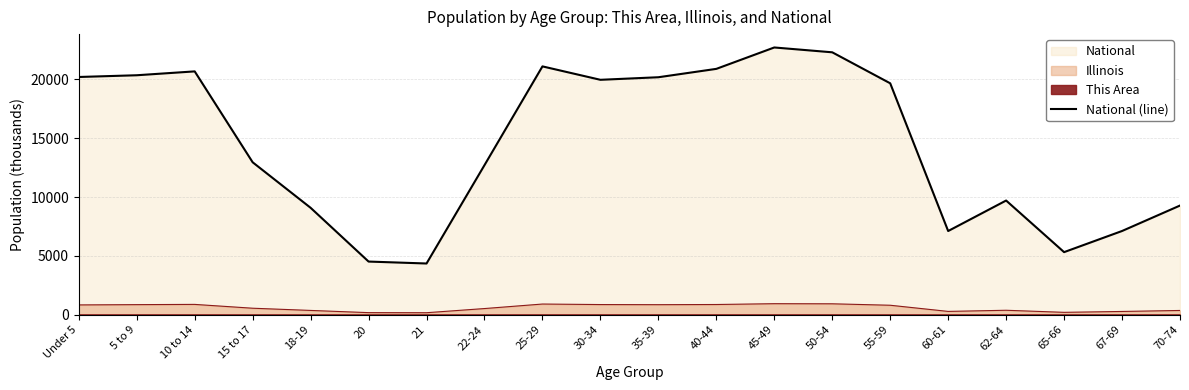

What position from the right is 18-19?

16